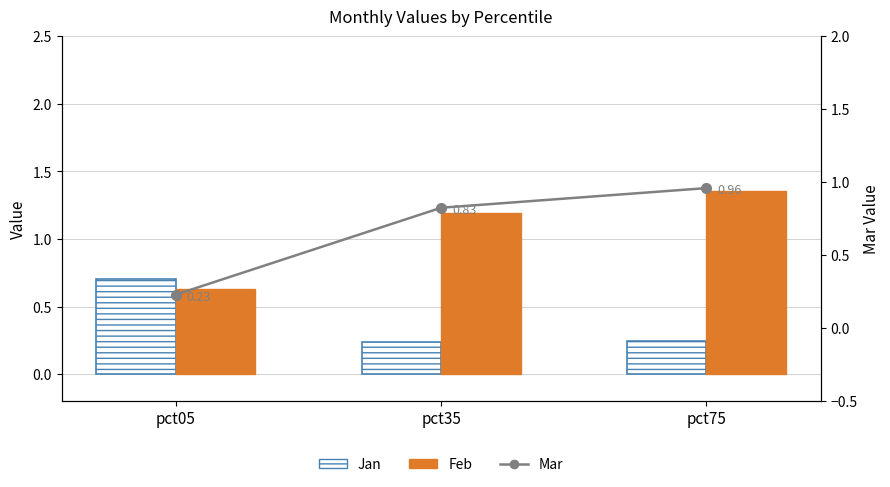

At how many categories does at least one series exceed 0?

3